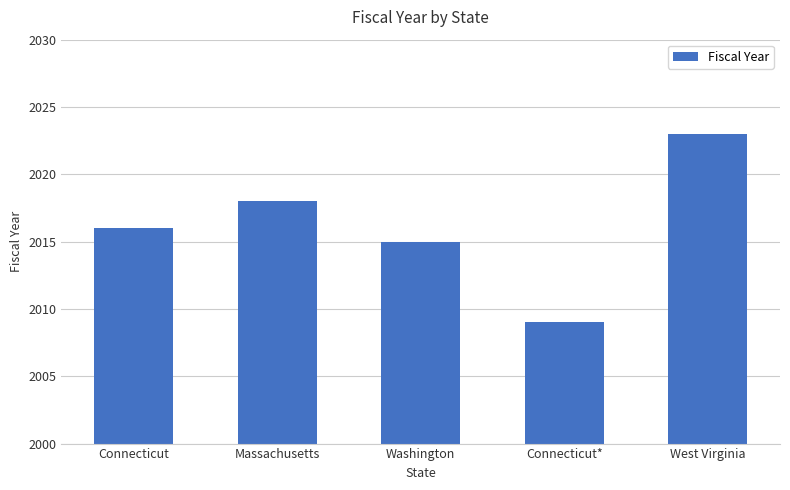

What is the average value?

2016